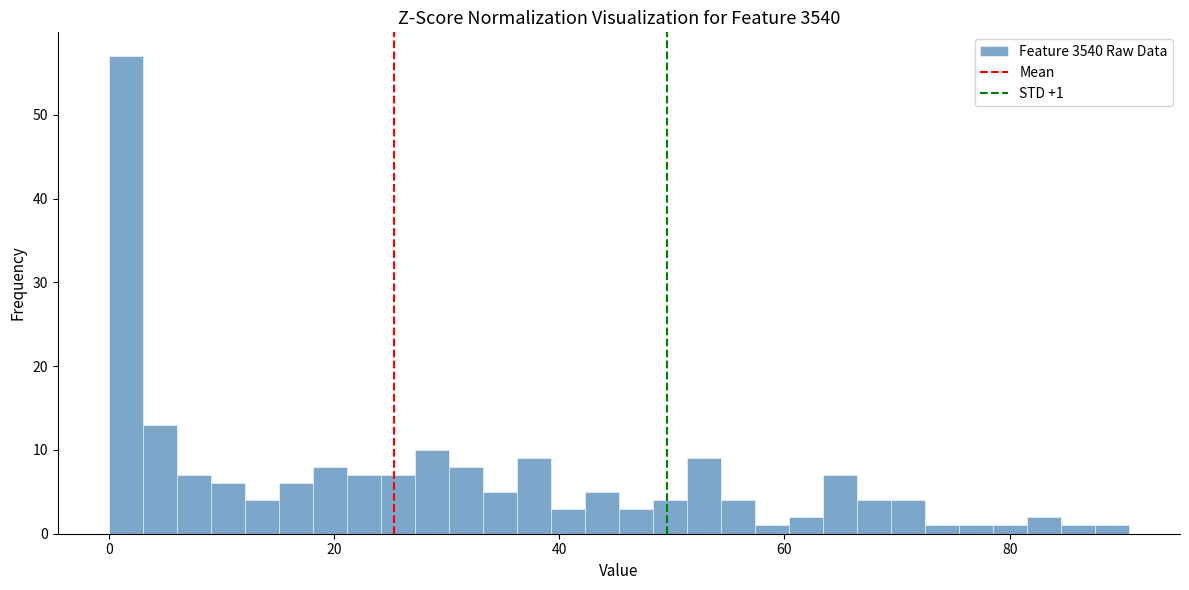

Read against the x-axis, roughly where is the centre of the tallest bar?

2